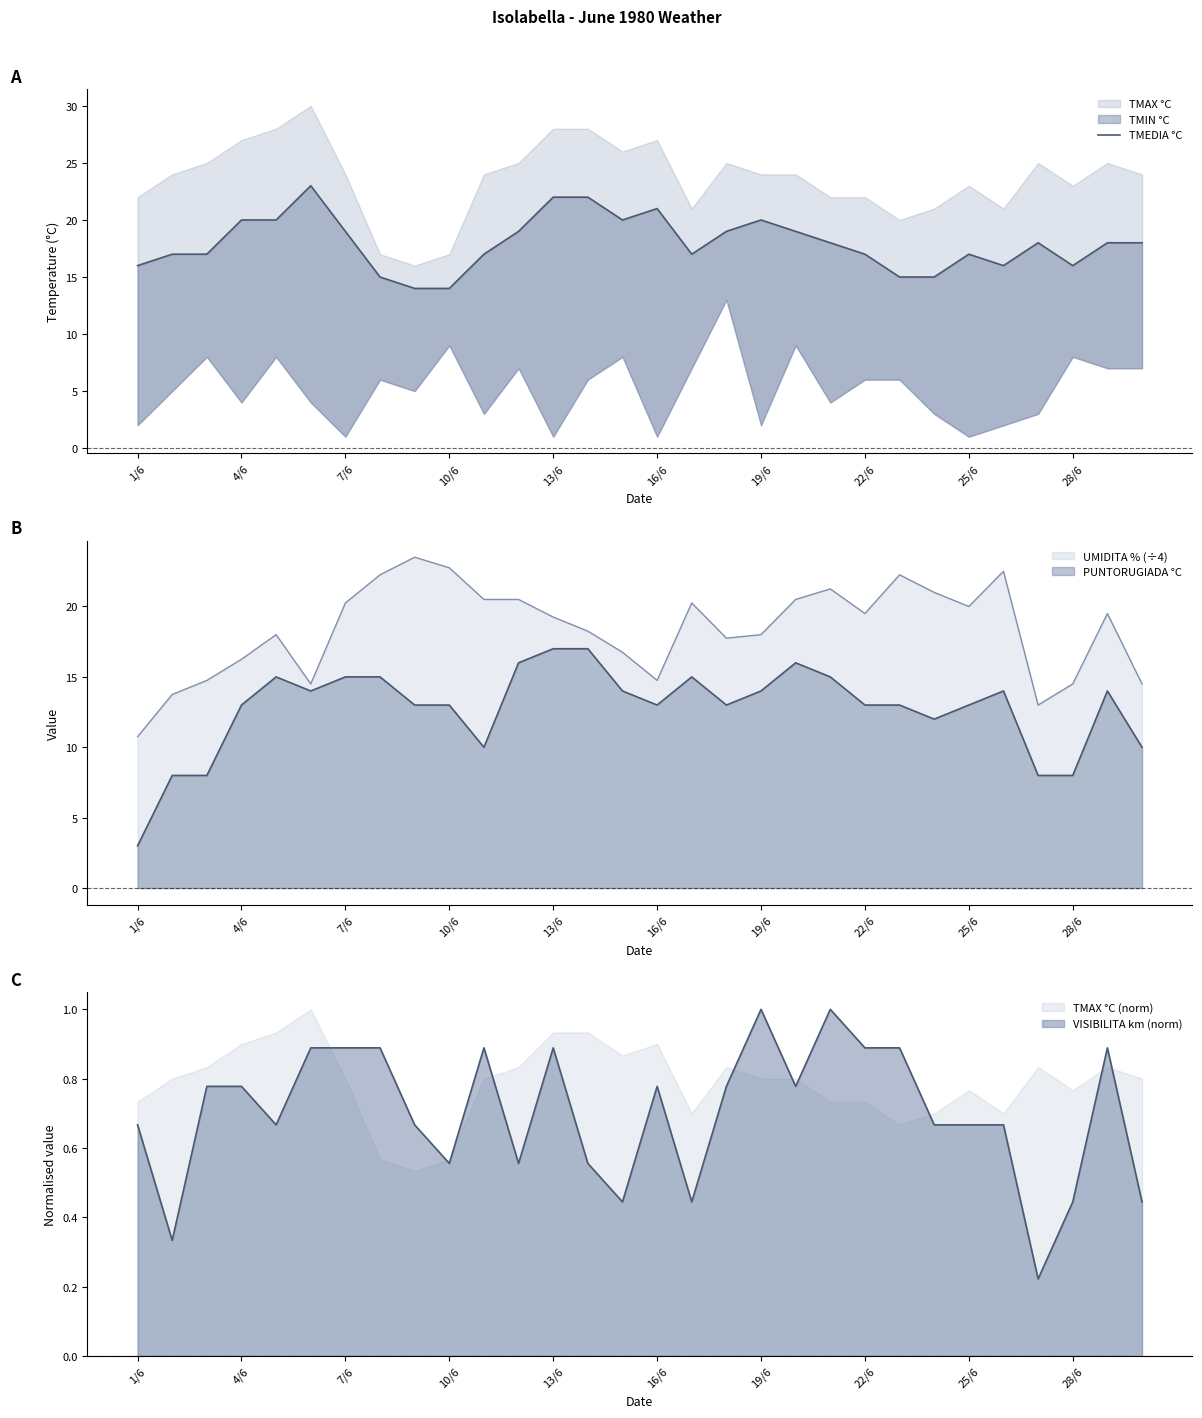

What is the value of the 25th point from the left?

17